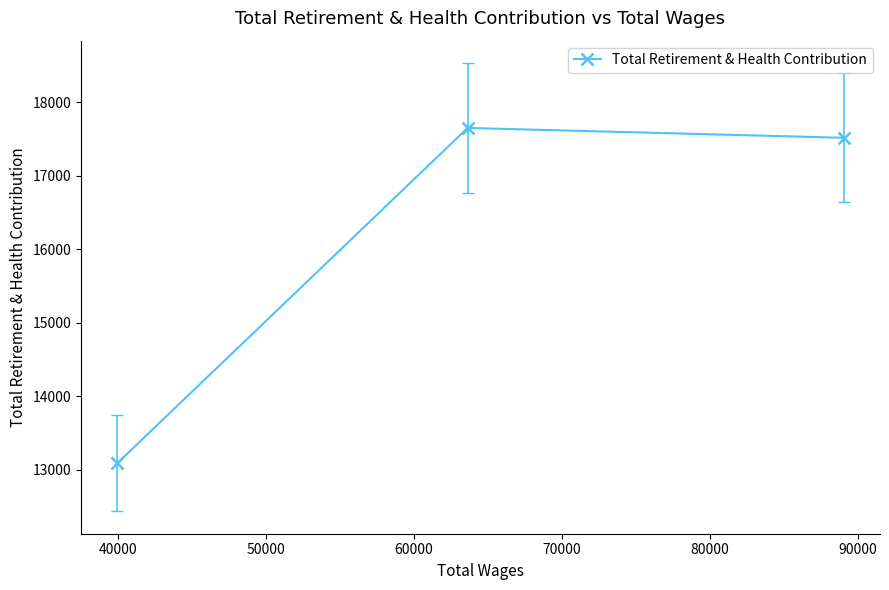

What is the minimum value shown in the chart?

13089